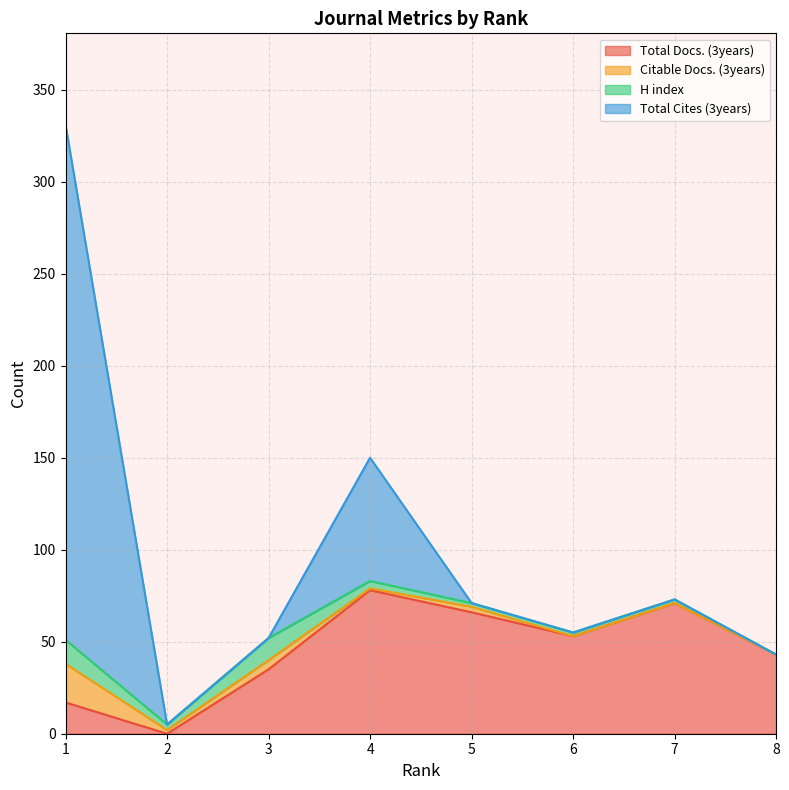

What value does the Citable Docs. (3years) series have at 2?

2